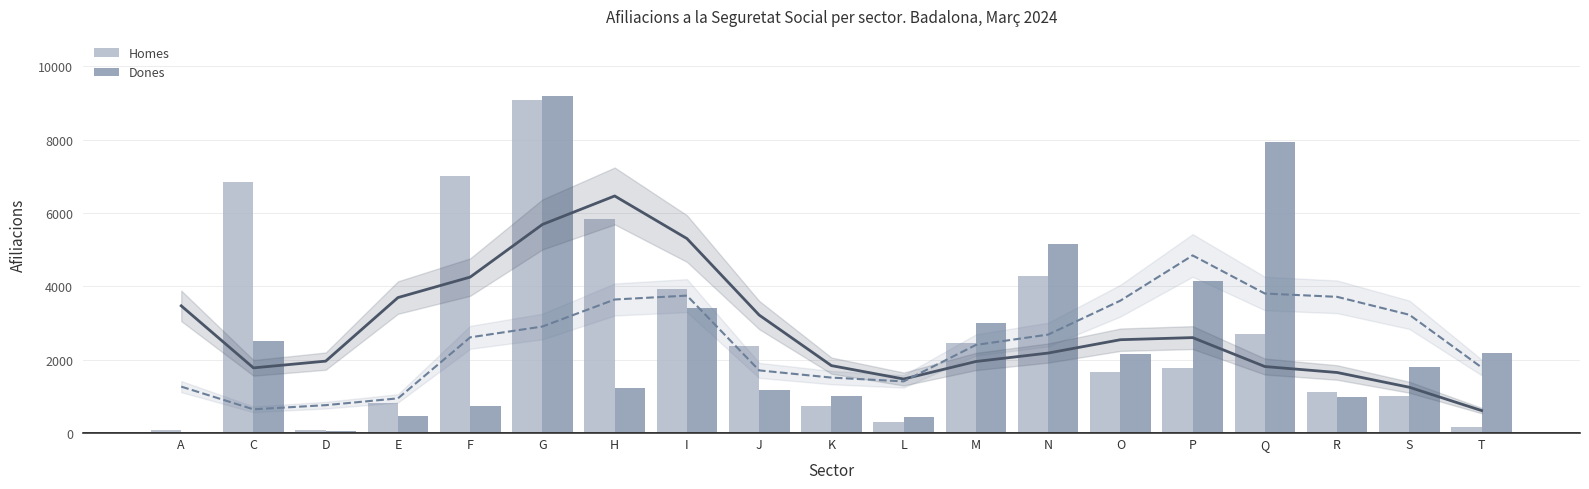

At which category is the sum across all series the highest?

G